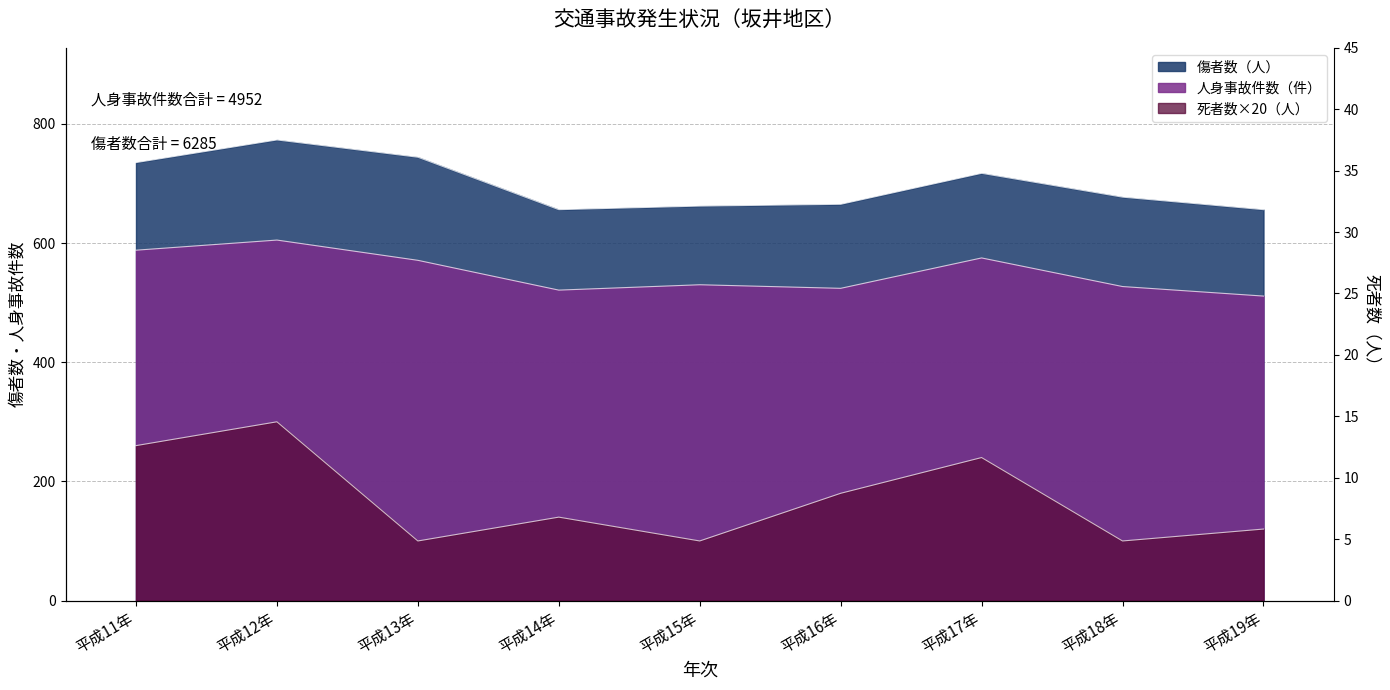

List the labels in order of value, smallest first.

平成13年, 平成15年, 平成18年, 平成19年, 平成14年, 平成16年, 平成17年, 平成11年, 平成12年